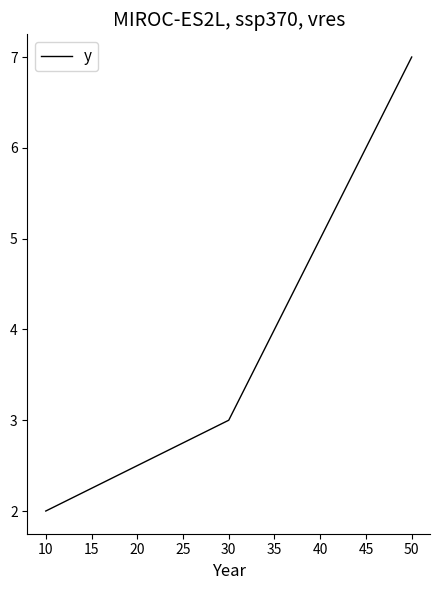

Approximately how many times larger is the value at 30 compared to 50?

0.4